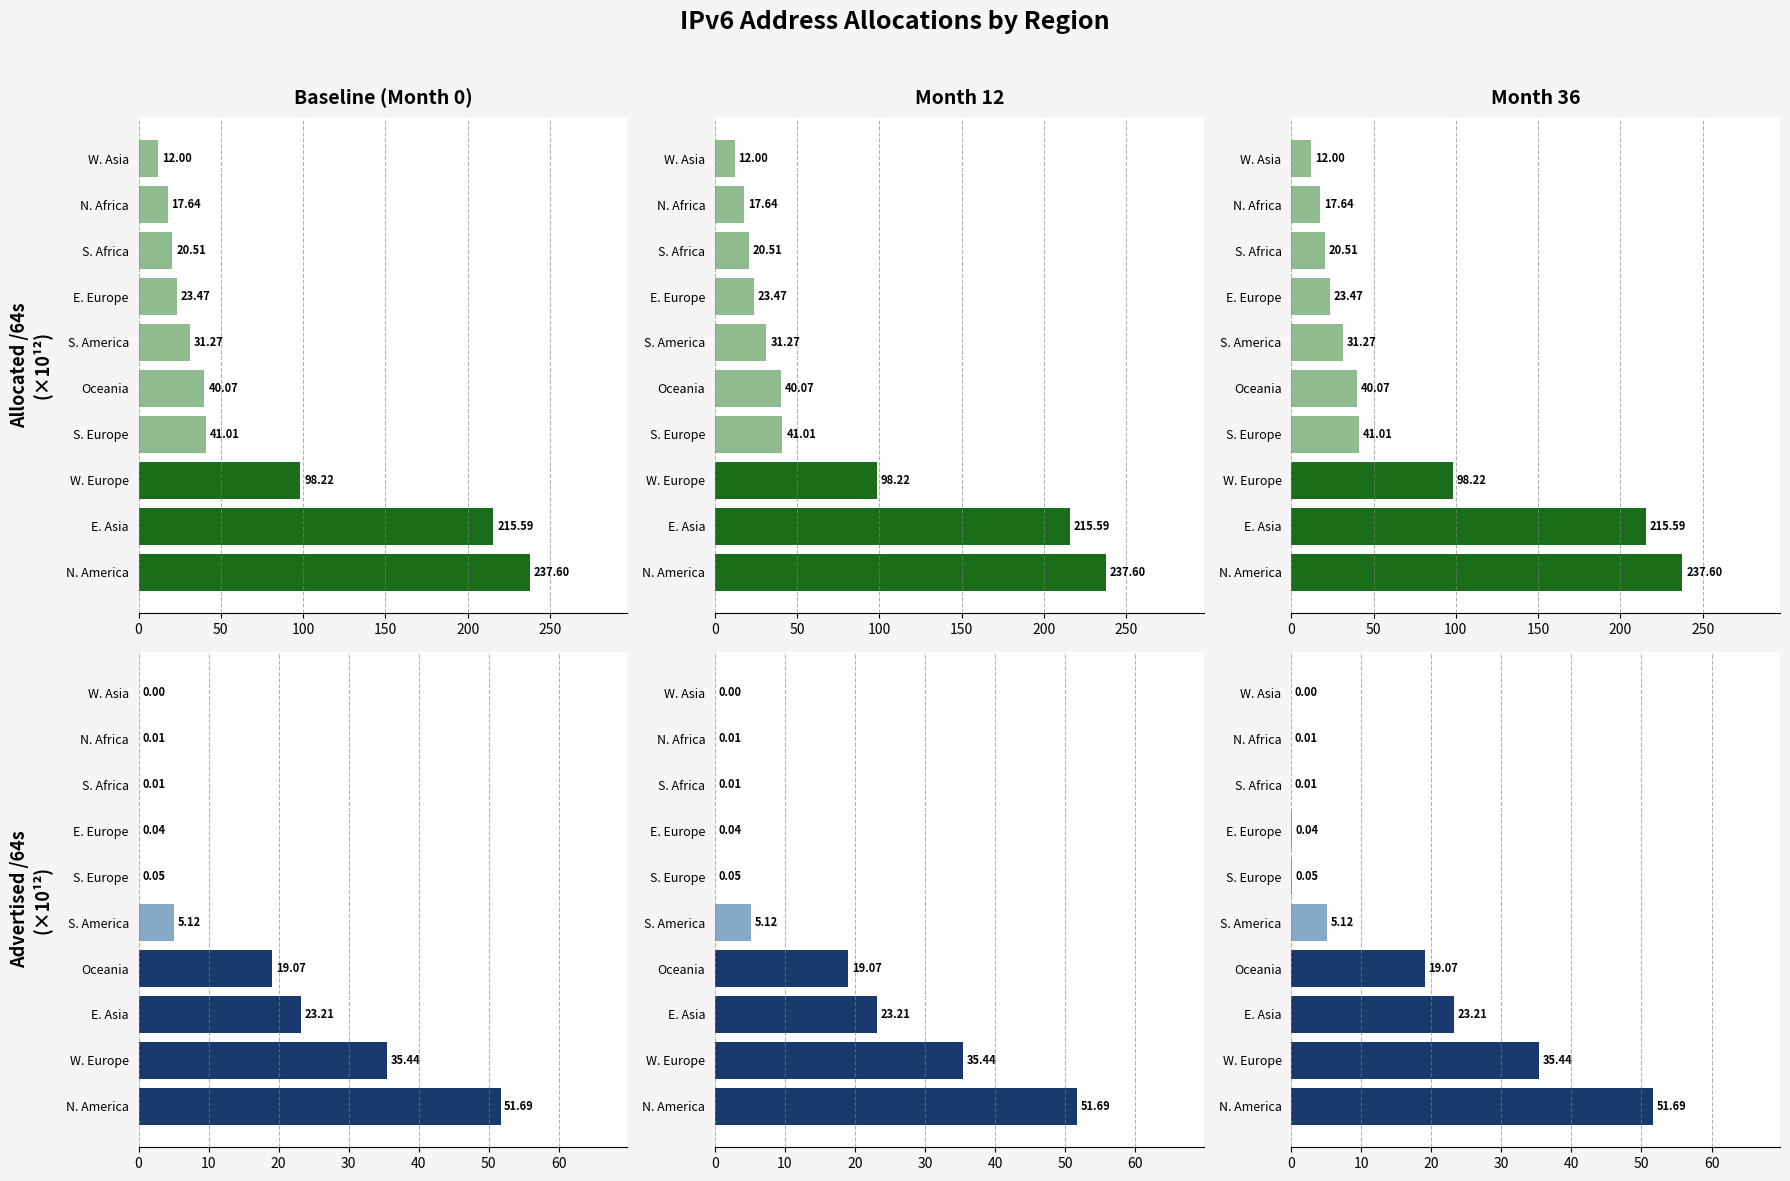

Rank the series by their maximum value, from highest to lowest.

Allocated /64s, Advertised /64s